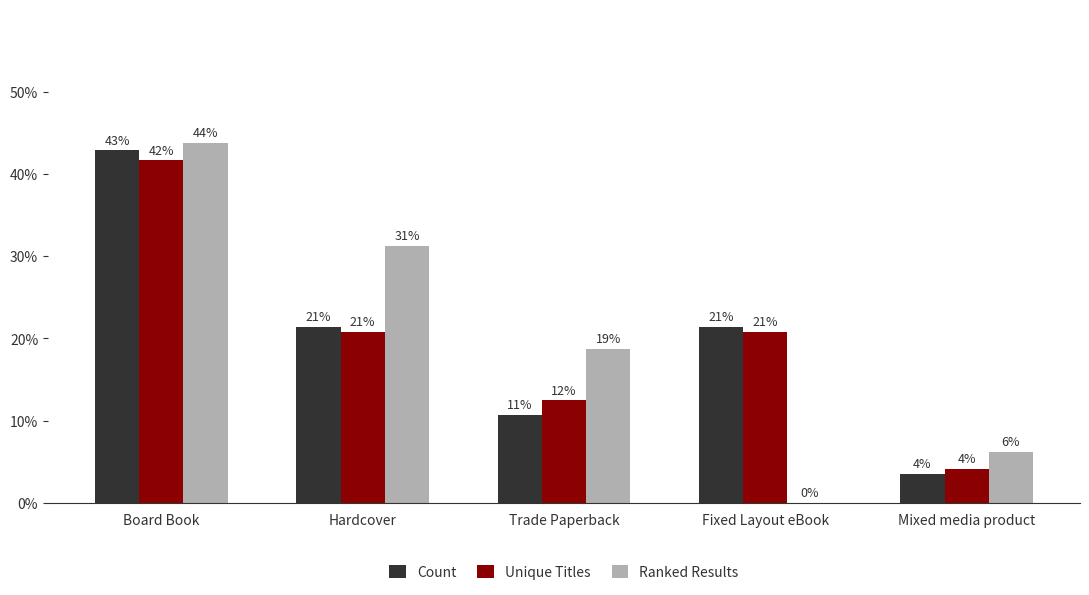

What are all the series names shown in the legend?

Count, Unique Titles, Ranked Results